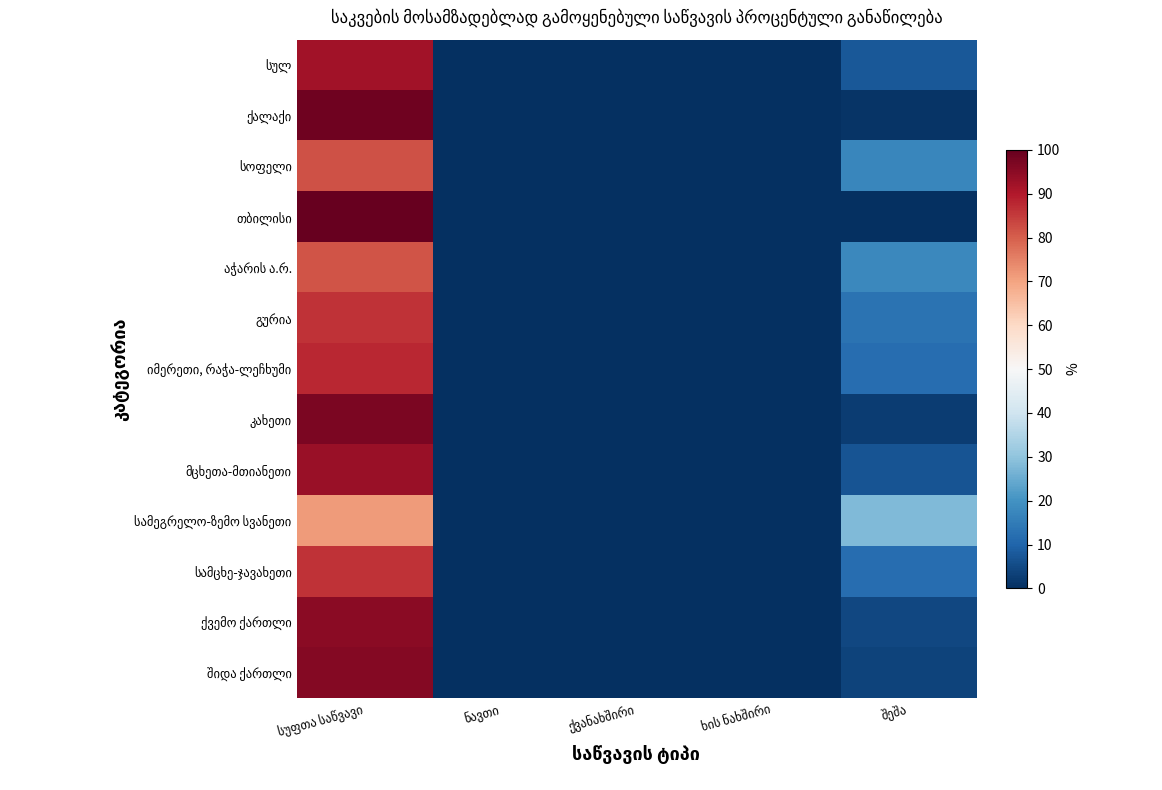

Which series has the largest total across all categories?

თბილისი